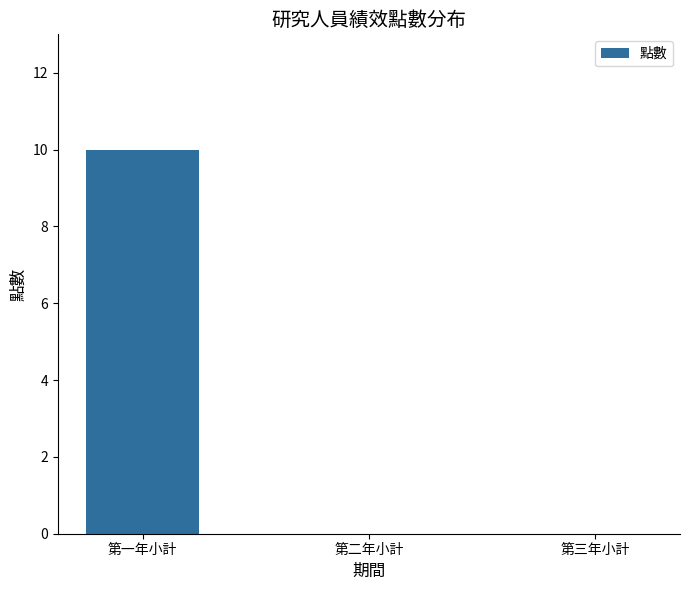

What is the greatest value displayed?

10